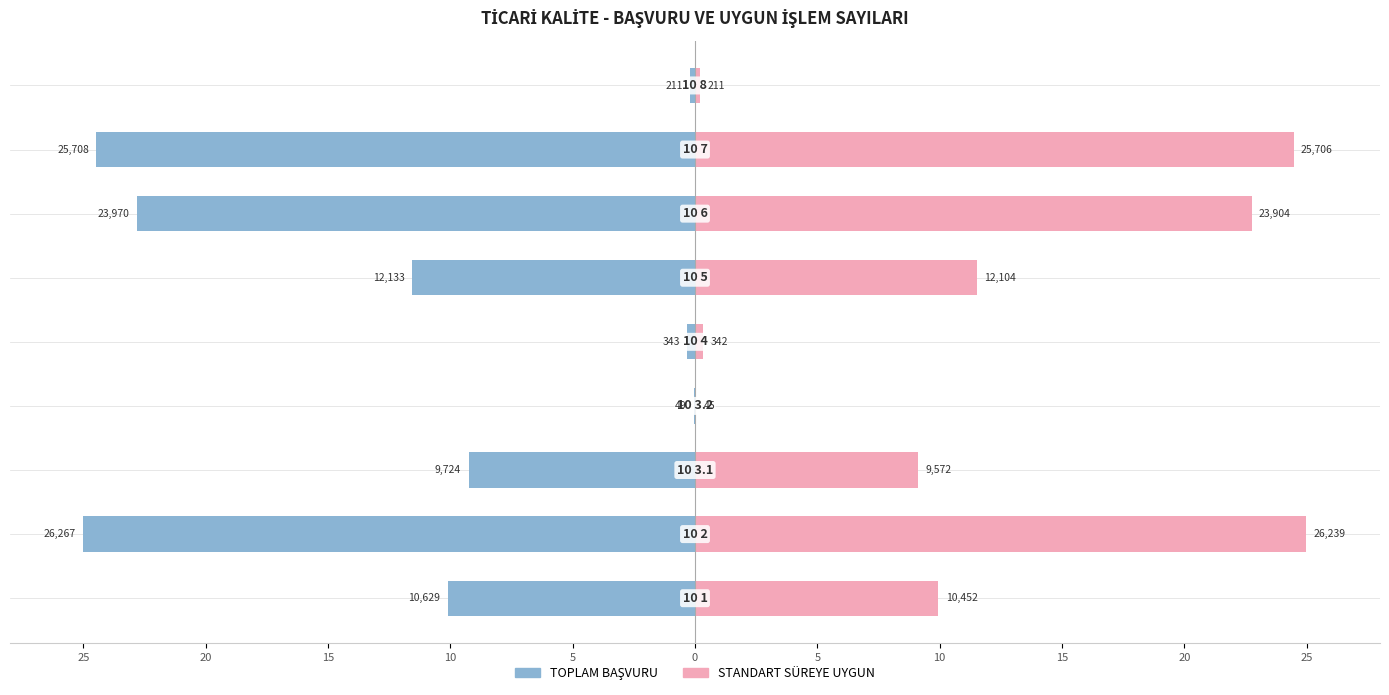

Reading right to left, transcribe all the data shown in this chart.

TOPLAM BAŞVURU: 15=-0.2	10=-24.5	5=-22.8	0=-11.5	5=-0.3	10=-0.0	15=-9.3	20=-25.0	25=-10.1
STANDART SÜREYE UYGUN: 15=0.2	10=24.5	5=22.8	0=11.5	5=0.3	10=0.0	15=9.1	20=25.0	25=9.9